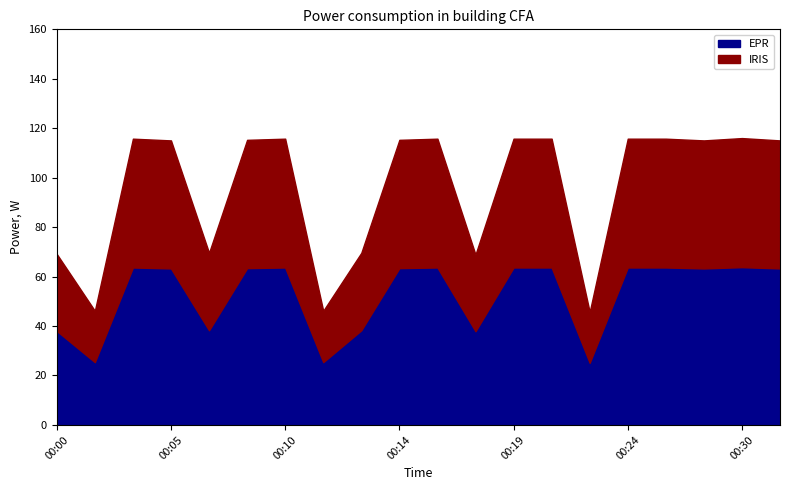

True or false: there are more than 0 points higher than both neighbors.

True